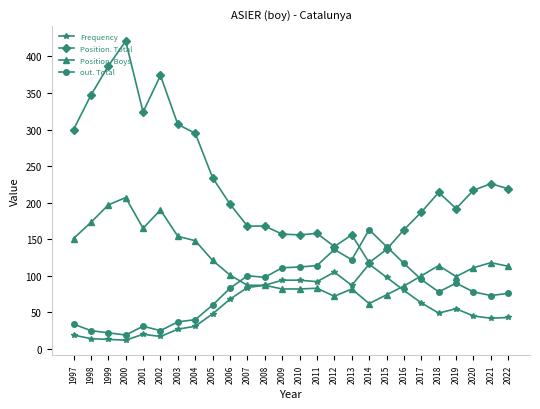

At how many categories does at least one series exceed 33?

26